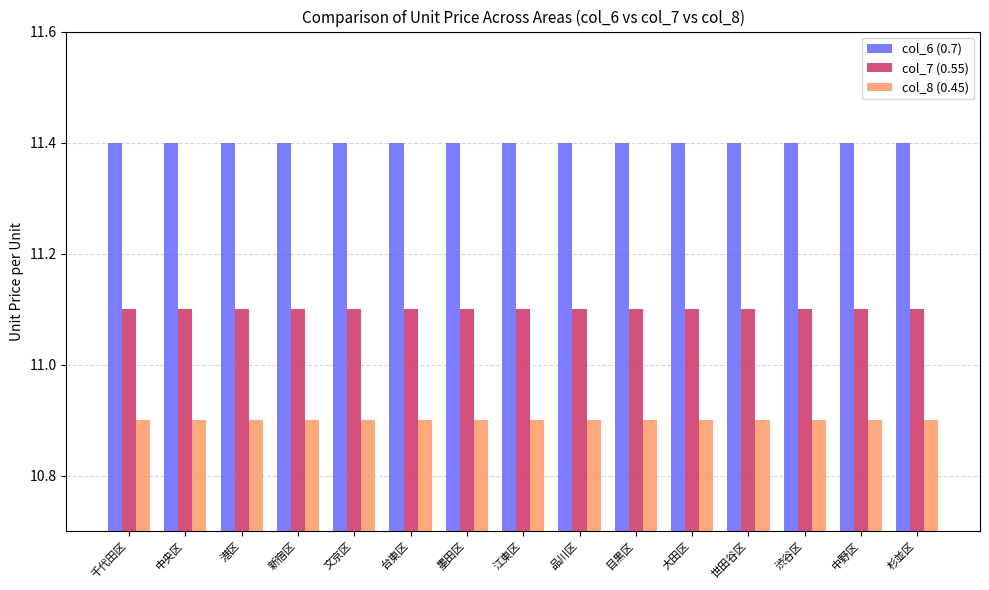

Reading left to right, list all the values displayed in this chart.

col_6 (0.7): 11.4	11.4	11.4	11.4	11.4	11.4	11.4	11.4	11.4	11.4	11.4	11.4	11.4	11.4	11.4
col_7 (0.55): 11.1	11.1	11.1	11.1	11.1	11.1	11.1	11.1	11.1	11.1	11.1	11.1	11.1	11.1	11.1
col_8 (0.45): 10.9	10.9	10.9	10.9	10.9	10.9	10.9	10.9	10.9	10.9	10.9	10.9	10.9	10.9	10.9